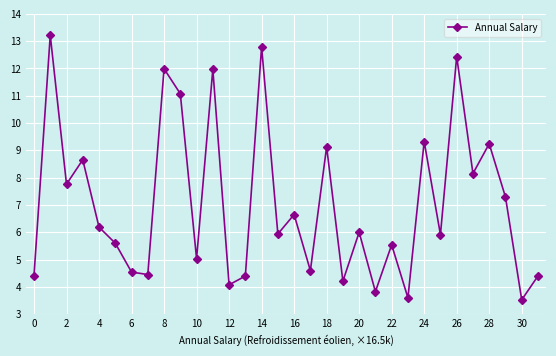

What is the difference between the maximum and second lowest values?

9.6